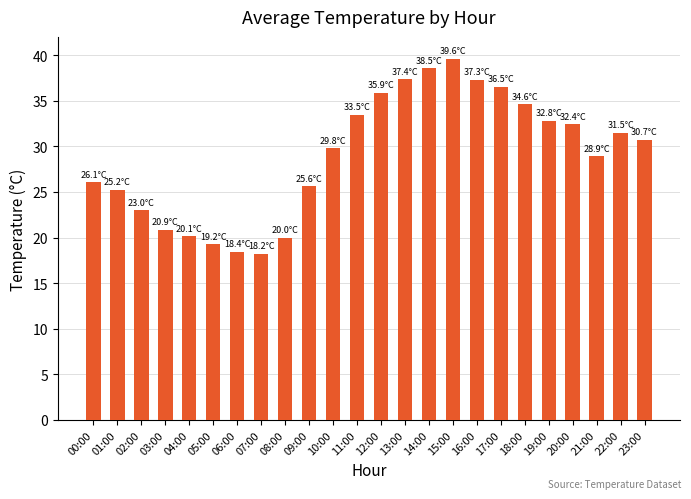

What is the average value?

29.0